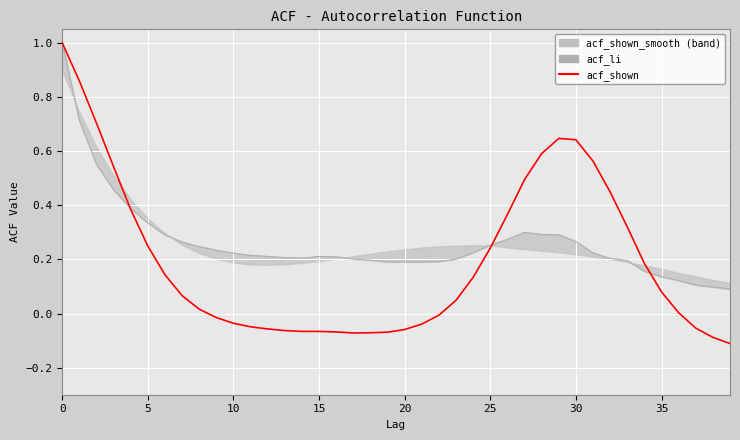

Rank the series at 37 from highest to lowest value.

acf_li, acf_shown